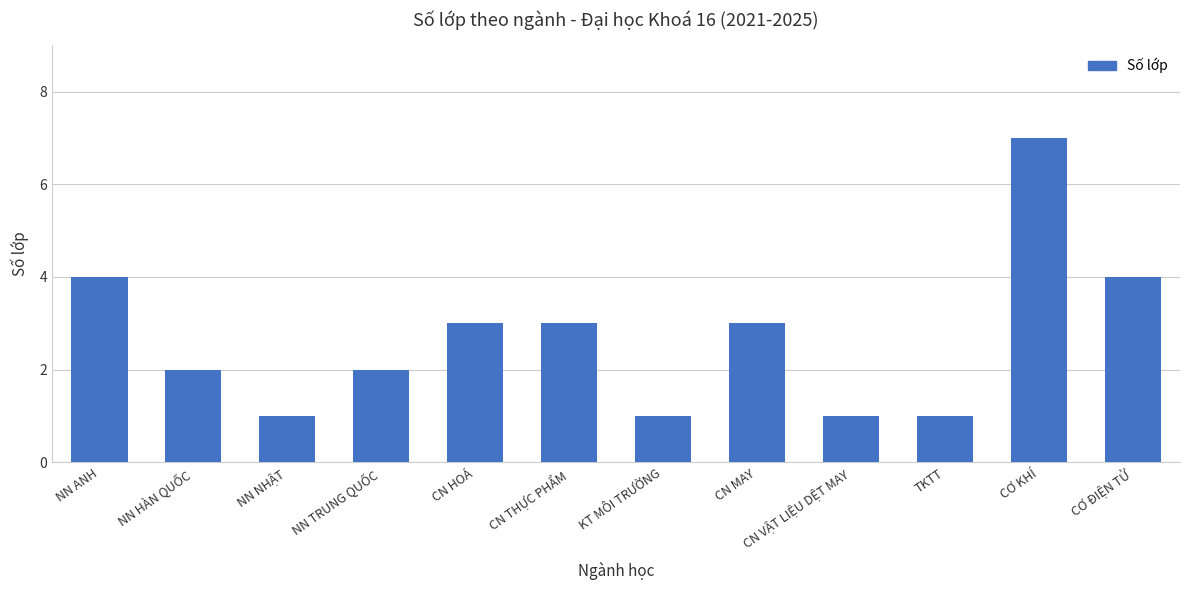

What position from the right is NN HÀN QUỐC?

11